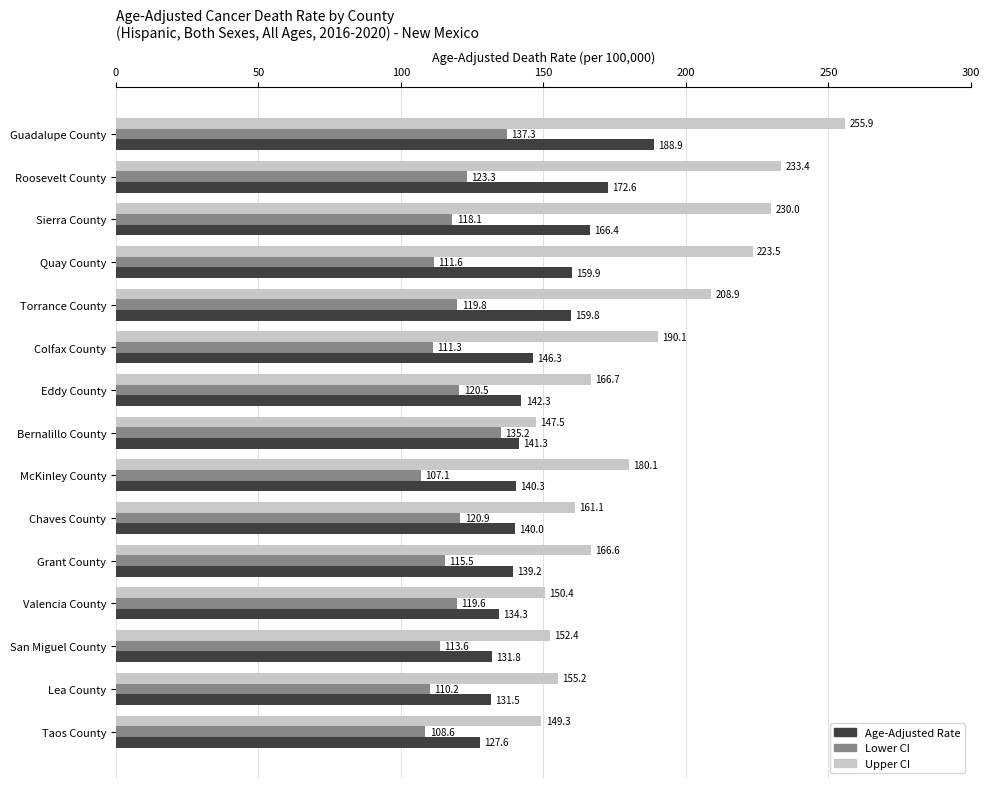

What is the smallest value displayed?

107.1